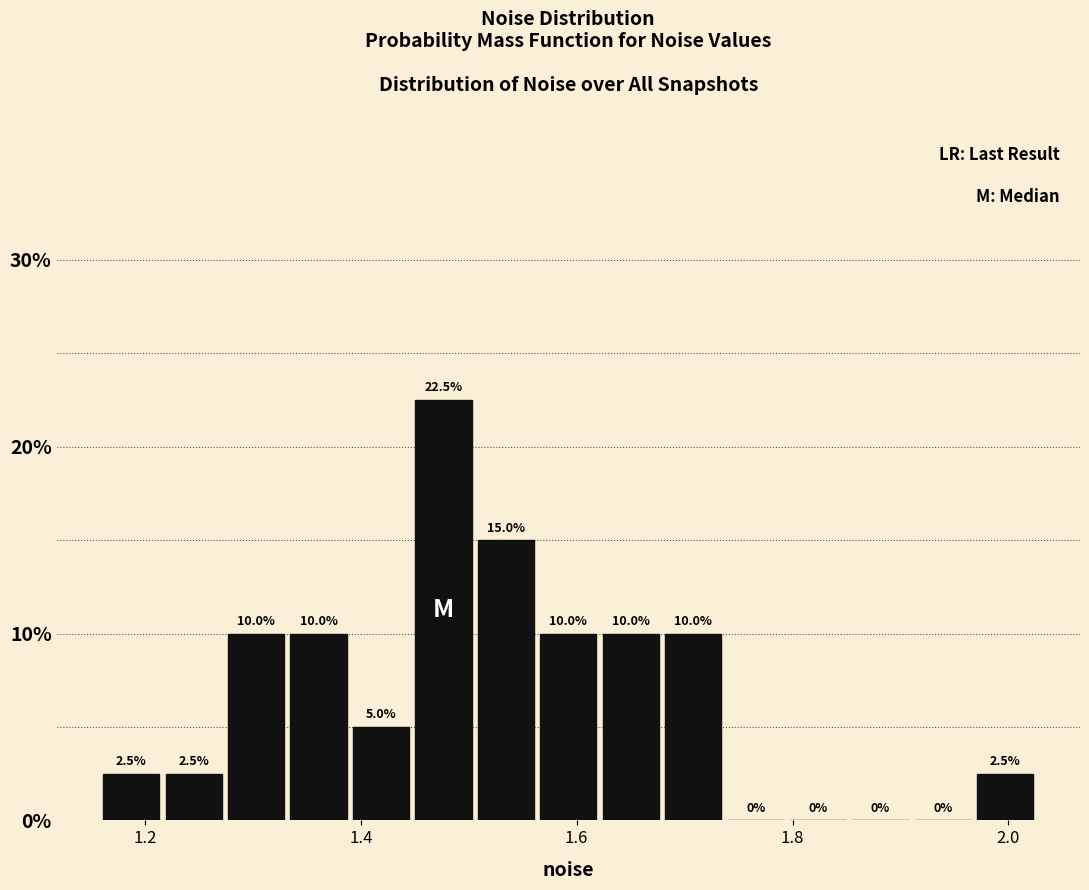

Read against the x-axis, roughly where is the centre of the tallest bar?

1.48